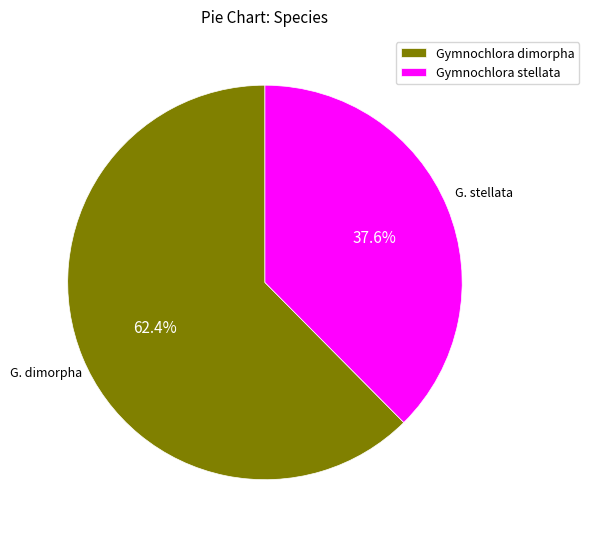

Is it true that Gymnochlora stellata is 38% of the pie?

True